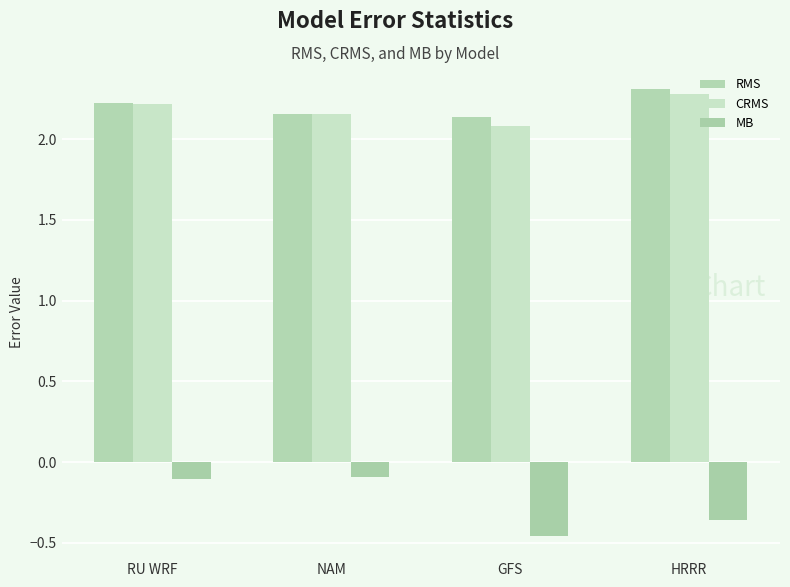

How many data points does each series have?

4